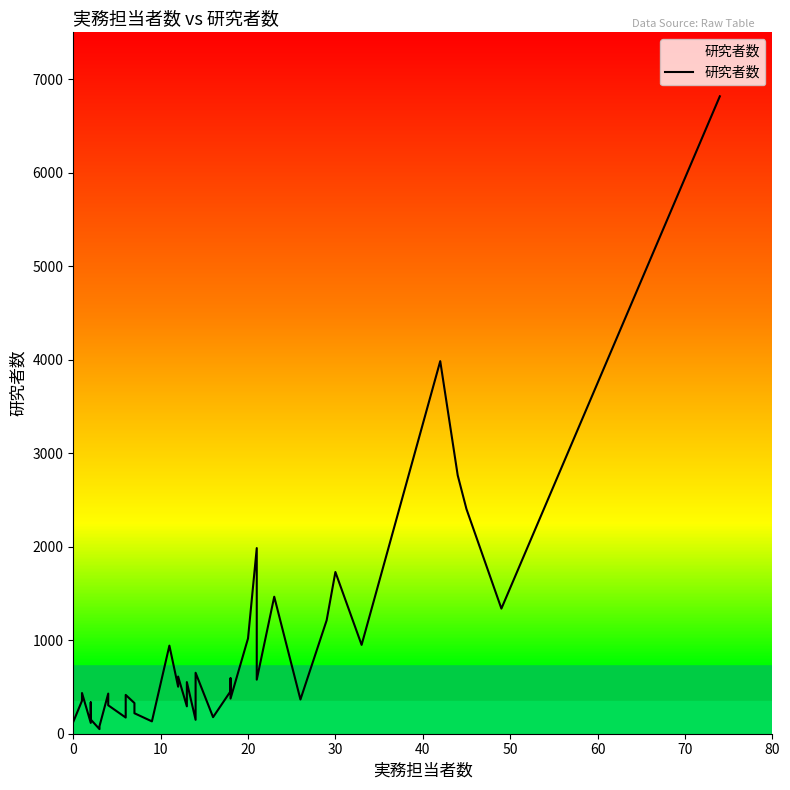

What is the minimum value shown in the chart?

49